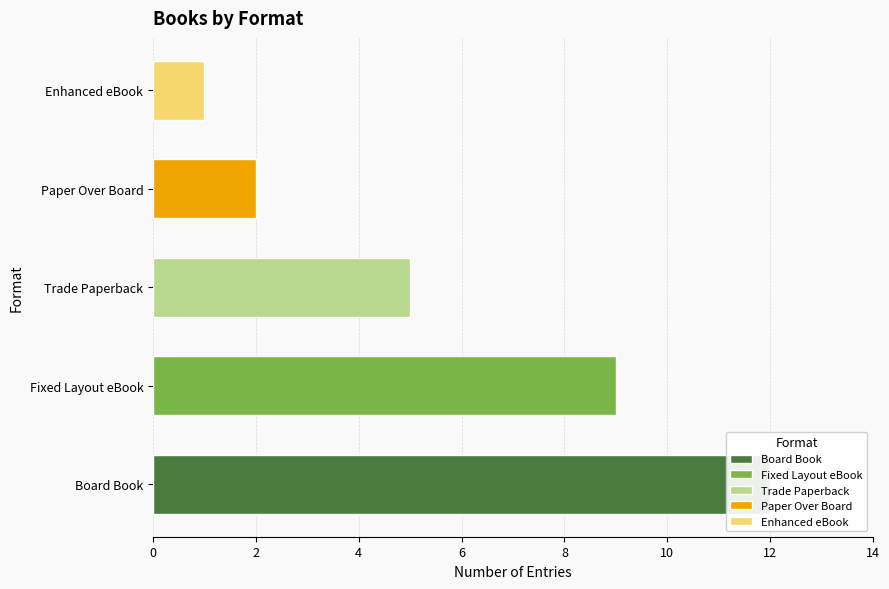

What value does the data have at Trade Paperback?

5